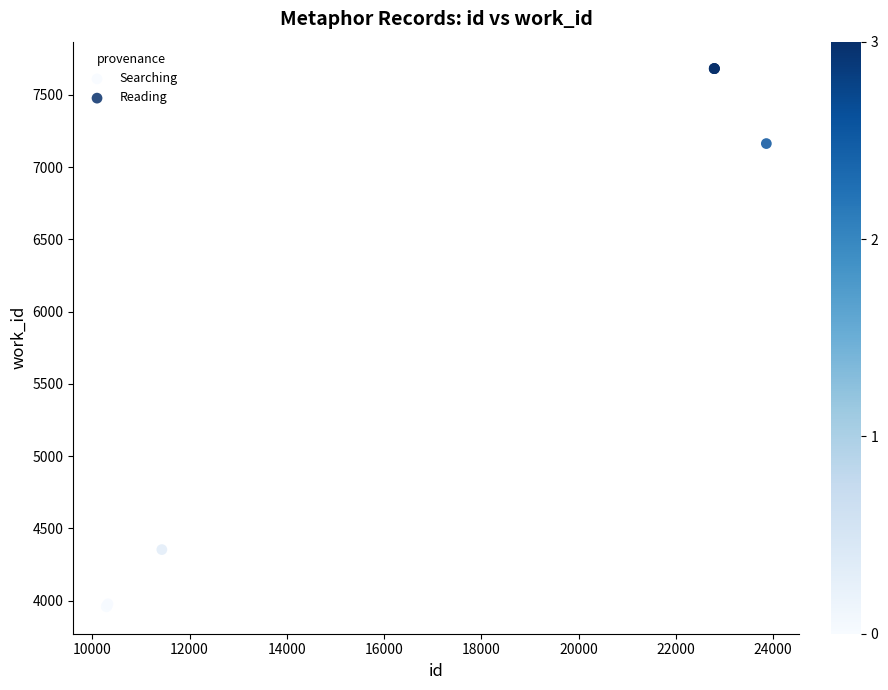

Which series has the widest spread of Y values?

Reading